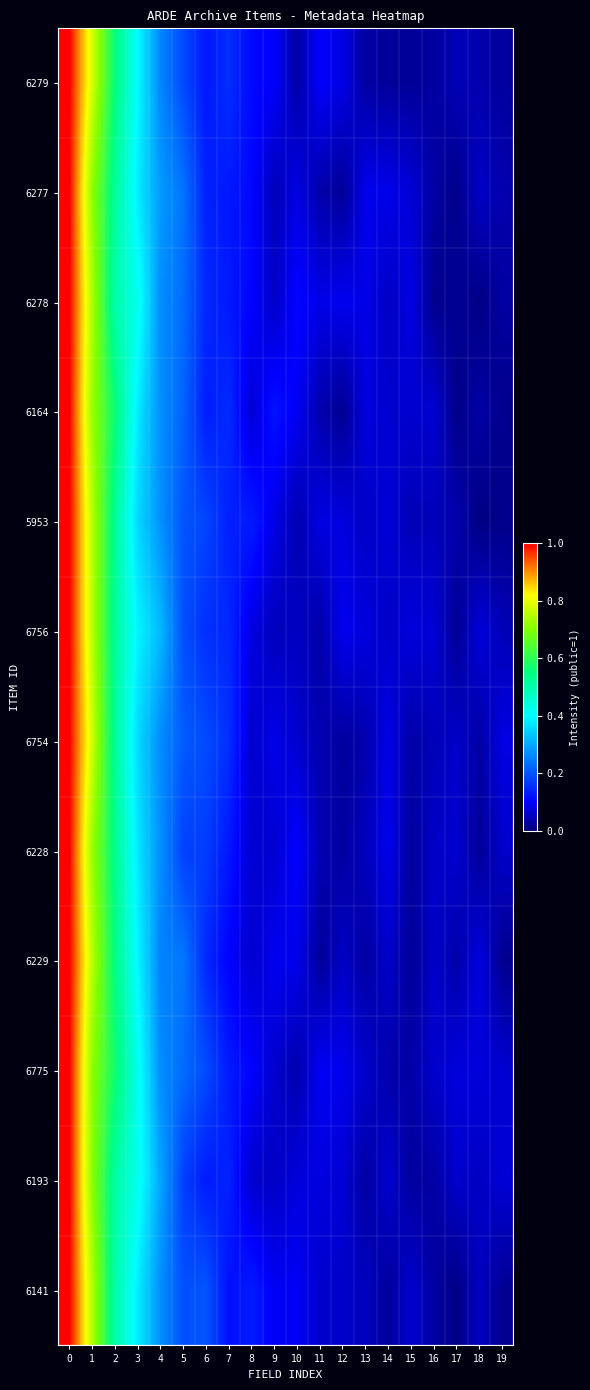

Reading right to left, extract all data points from this chart.

6279: 19=0.0	18=0.0	17=0.0	16=0.0	15=0.0	14=0.0	13=0.0	12=0.1	11=0.1	10=0.0	9=0.1	8=0.1	7=0.2	6=0.1	5=0.2	4=0.3	3=0.4	2=0.6	1=0.8	0=1.0
6277: 19=0.0	18=0.1	17=0.0	16=0.0	15=0.1	14=0.1	13=0.1	12=0.0	11=0.0	10=0.1	9=0.0	8=0.1	7=0.1	6=0.1	5=0.2	4=0.3	3=0.4	2=0.5	1=0.7	0=1.0
6278: 19=0.0	18=0.0	17=0.0	16=0.0	15=0.1	14=0.1	13=0.1	12=0.1	11=0.1	10=0.1	9=0.1	8=0.1	7=0.1	6=0.1	5=0.2	4=0.3	3=0.4	2=0.5	1=0.7	0=1.0
6164: 19=0.0	18=0.0	17=0.0	16=0.1	15=0.1	14=0.1	13=0.1	12=0.0	11=0.0	10=0.1	9=0.1	8=0.1	7=0.2	6=0.1	5=0.2	4=0.3	3=0.4	2=0.6	1=0.7	0=1.0
5953: 19=0.0	18=0.0	17=0.0	16=0.0	15=0.0	14=0.1	13=0.1	12=0.1	11=0.1	10=0.0	9=0.1	8=0.1	7=0.1	6=0.2	5=0.2	4=0.3	3=0.4	2=0.5	1=0.8	0=1.0
6756: 19=0.0	18=0.1	17=0.0	16=0.1	15=0.1	14=0.1	13=0.1	12=0.1	11=0.0	10=0.1	9=0.0	8=0.1	7=0.1	6=0.2	5=0.2	4=0.3	3=0.4	2=0.5	1=0.8	0=1.0
6754: 19=0.1	18=0.0	17=0.1	16=0.0	15=0.0	14=0.1	13=0.0	12=0.0	11=0.0	10=0.1	9=0.1	8=0.1	7=0.2	6=0.2	5=0.2	4=0.3	3=0.4	2=0.5	1=0.8	0=1.0
6228: 19=0.1	18=0.0	17=0.1	16=0.1	15=0.0	14=0.1	13=0.0	12=0.0	11=0.0	10=0.1	9=0.1	8=0.1	7=0.1	6=0.2	5=0.2	4=0.3	3=0.4	2=0.5	1=0.7	0=1.0
6229: 19=0.0	18=0.1	17=0.0	16=0.1	15=0.0	14=0.1	13=0.0	12=0.1	11=0.0	10=0.1	9=0.1	8=0.1	7=0.1	6=0.1	5=0.2	4=0.3	3=0.4	2=0.5	1=0.8	0=1.0
6775: 19=0.1	18=0.1	17=0.1	16=0.1	15=0.0	14=0.0	13=0.1	12=0.1	11=0.1	10=0.0	9=0.1	8=0.1	7=0.1	6=0.2	5=0.2	4=0.3	3=0.4	2=0.6	1=0.7	0=1.0
6193: 19=0.1	18=0.1	17=0.1	16=0.0	15=0.0	14=0.1	13=0.0	12=0.1	11=0.1	10=0.1	9=0.1	8=0.1	7=0.1	6=0.1	5=0.2	4=0.3	3=0.4	2=0.5	1=0.7	0=1.0
6141: 19=0.0	18=0.1	17=0.0	16=0.0	15=0.1	14=0.0	13=0.0	12=0.1	11=0.1	10=0.1	9=0.1	8=0.1	7=0.1	6=0.2	5=0.2	4=0.3	3=0.4	2=0.5	1=0.8	0=1.0